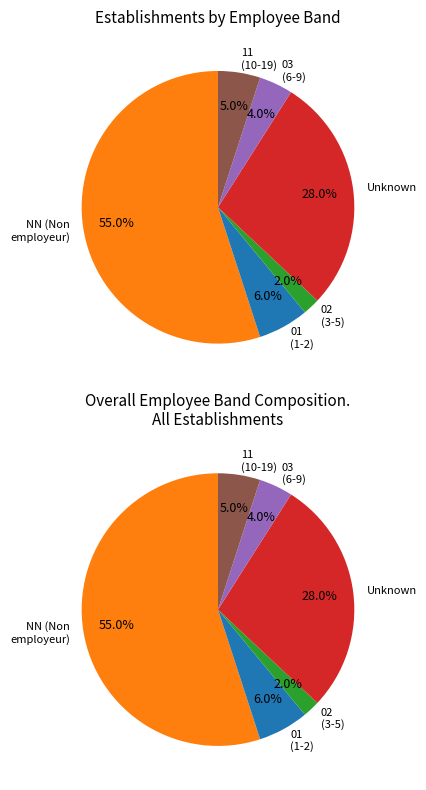

Do 03 and 02 together represent more than half of the pie?

No